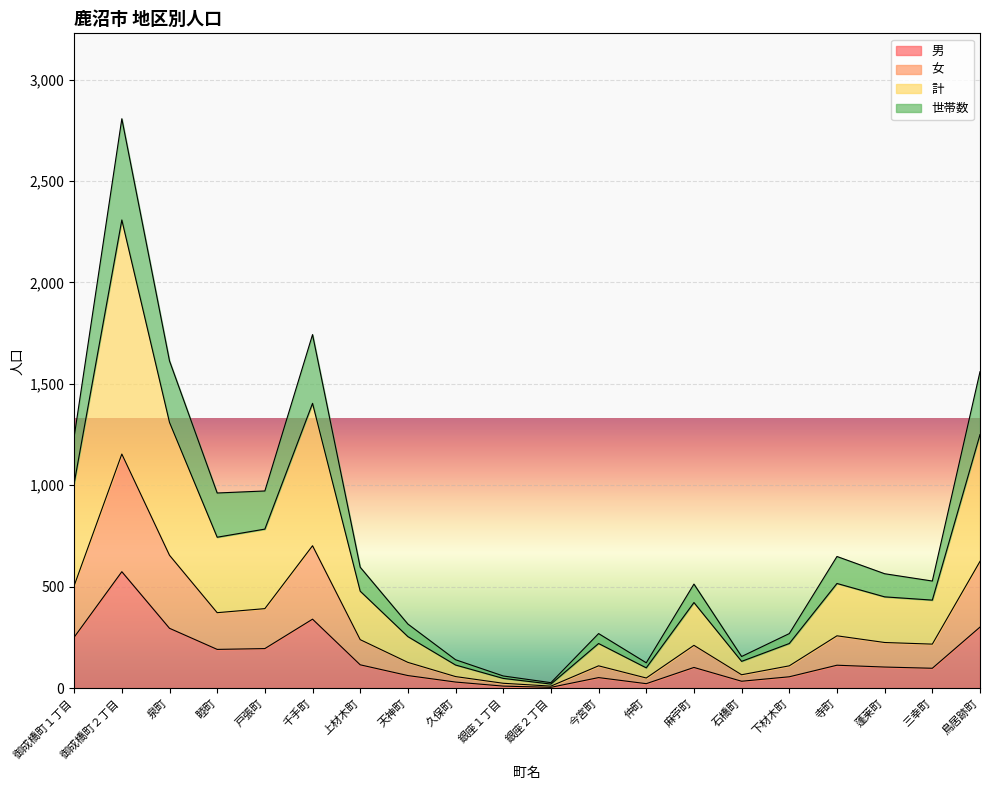

What is the label of the 2nd point from the right?

三幸町